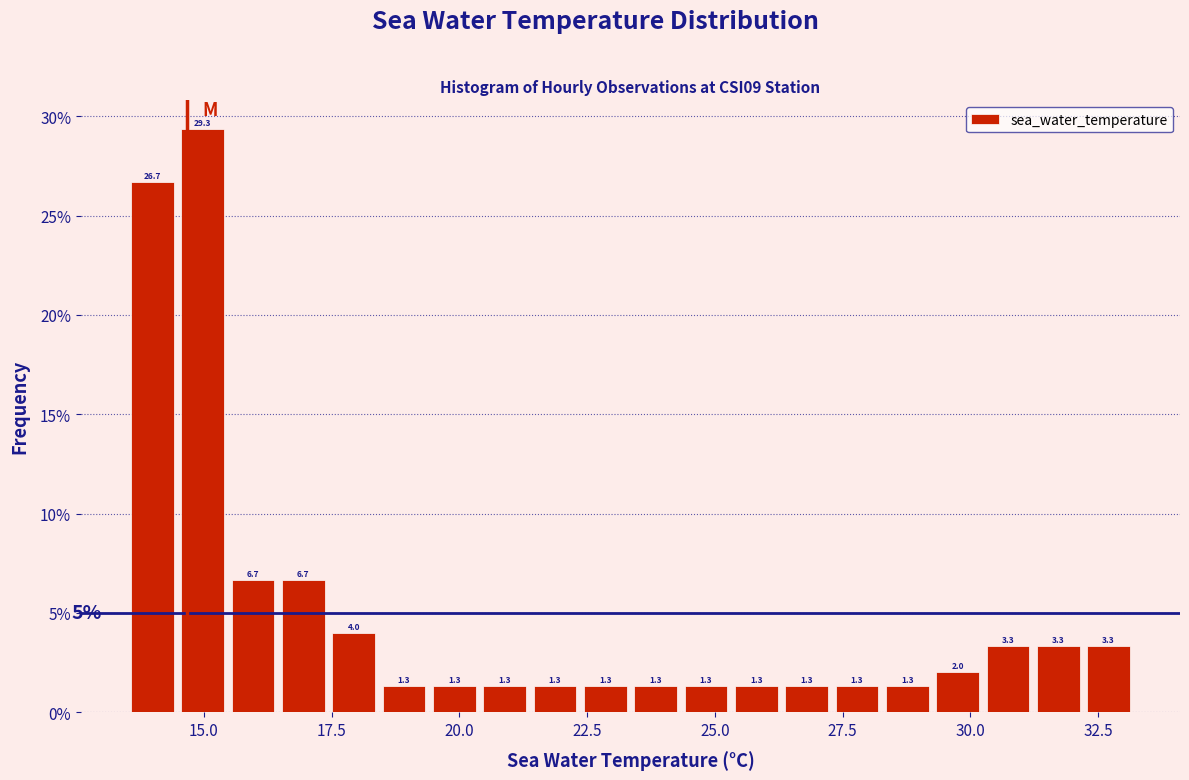

Read against the x-axis, roughly where is the centre of the tallest bar?

15.0